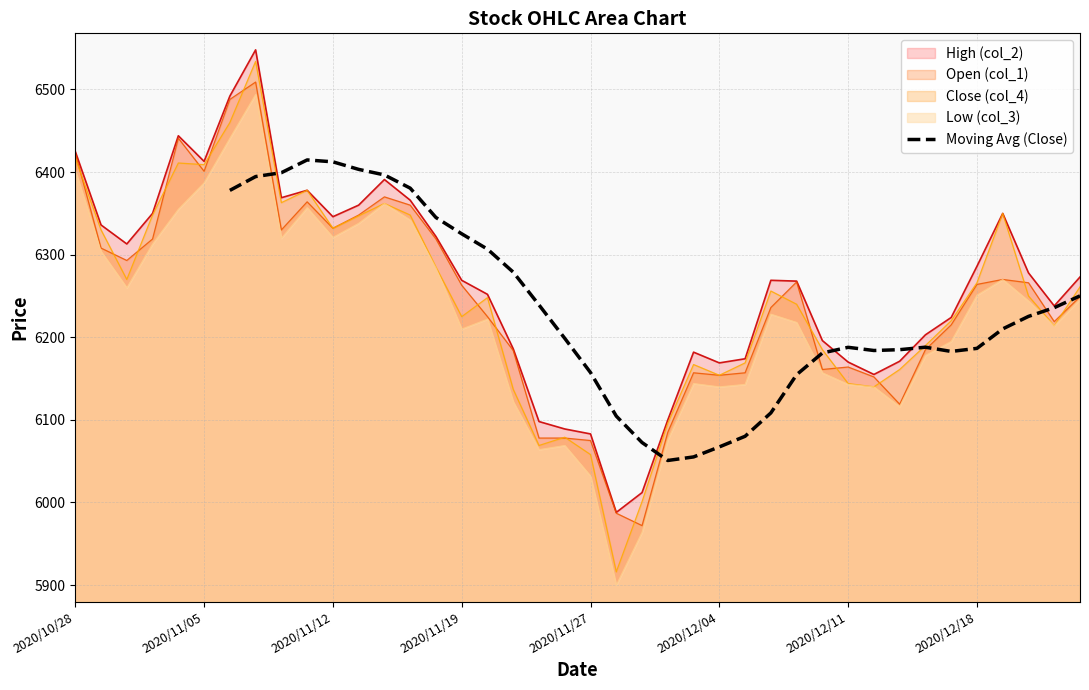

Does the chart display data point markers on the line(s)?

No